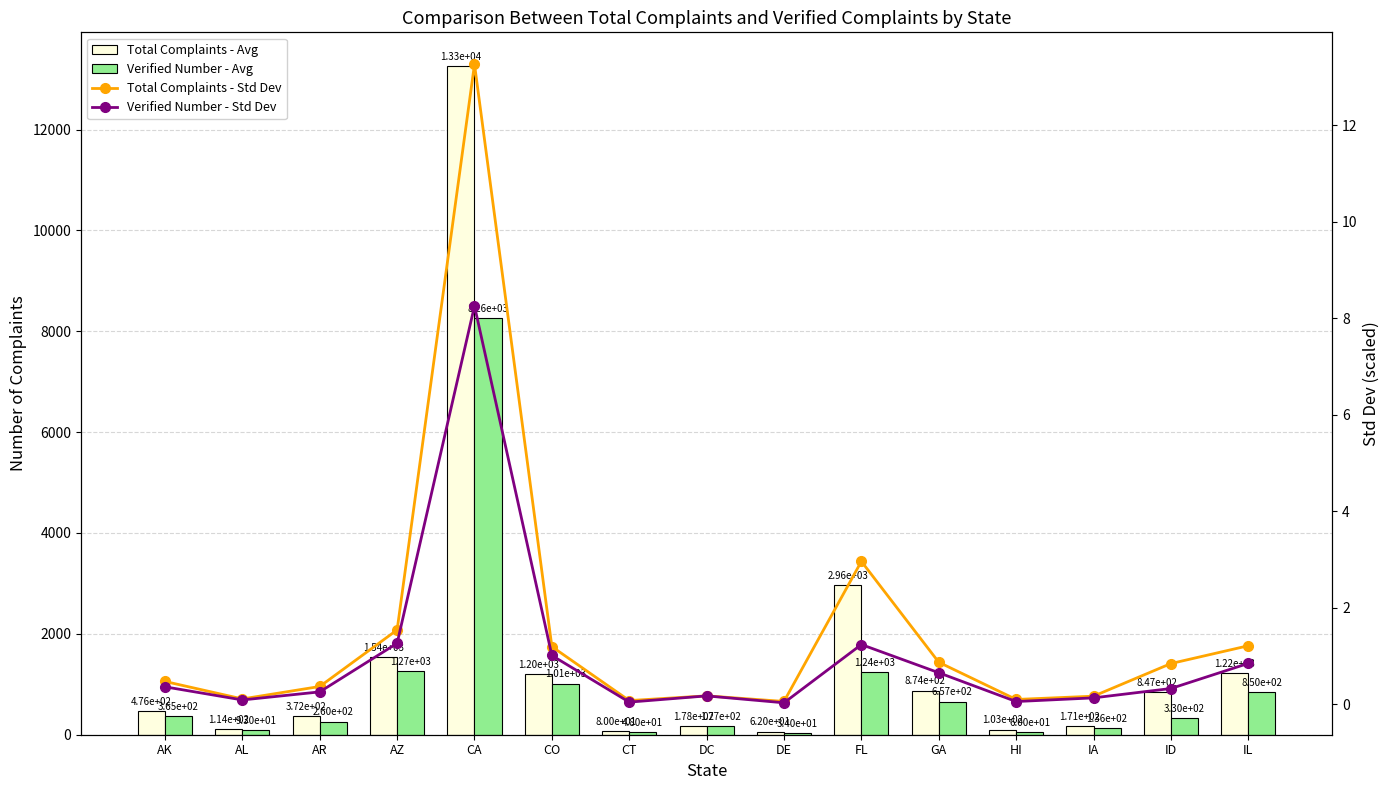

True or false: Verified Number - Std Dev has a value of 0.5 at AR.

False